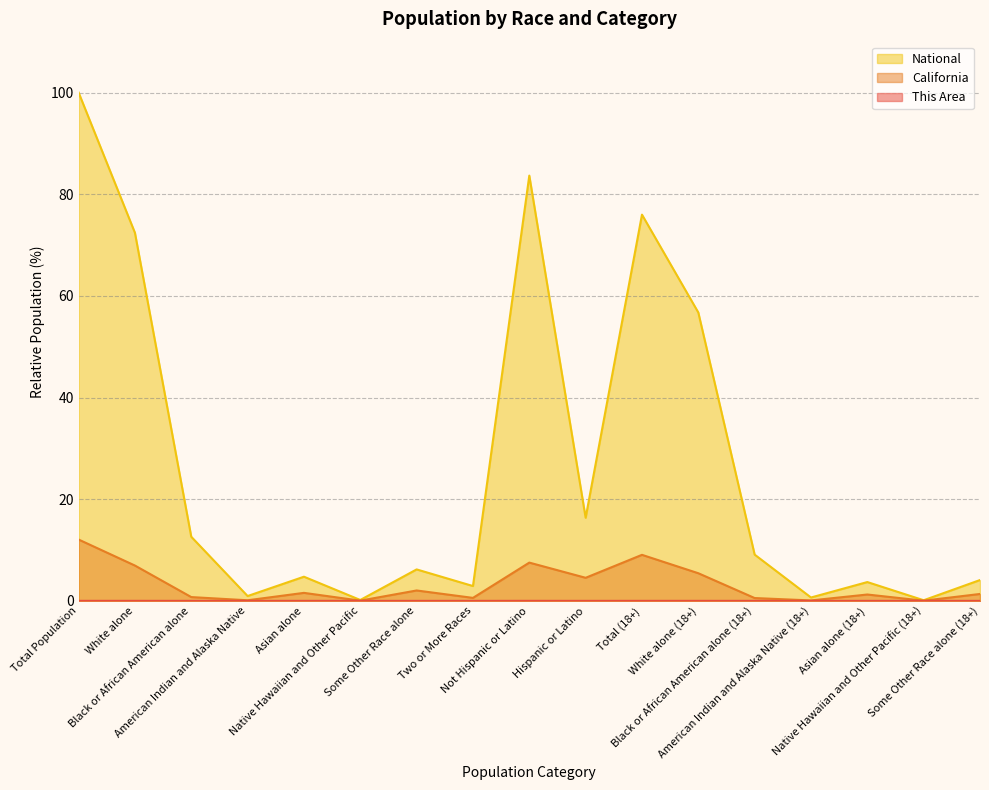

Which series has the widest spread of values?

National